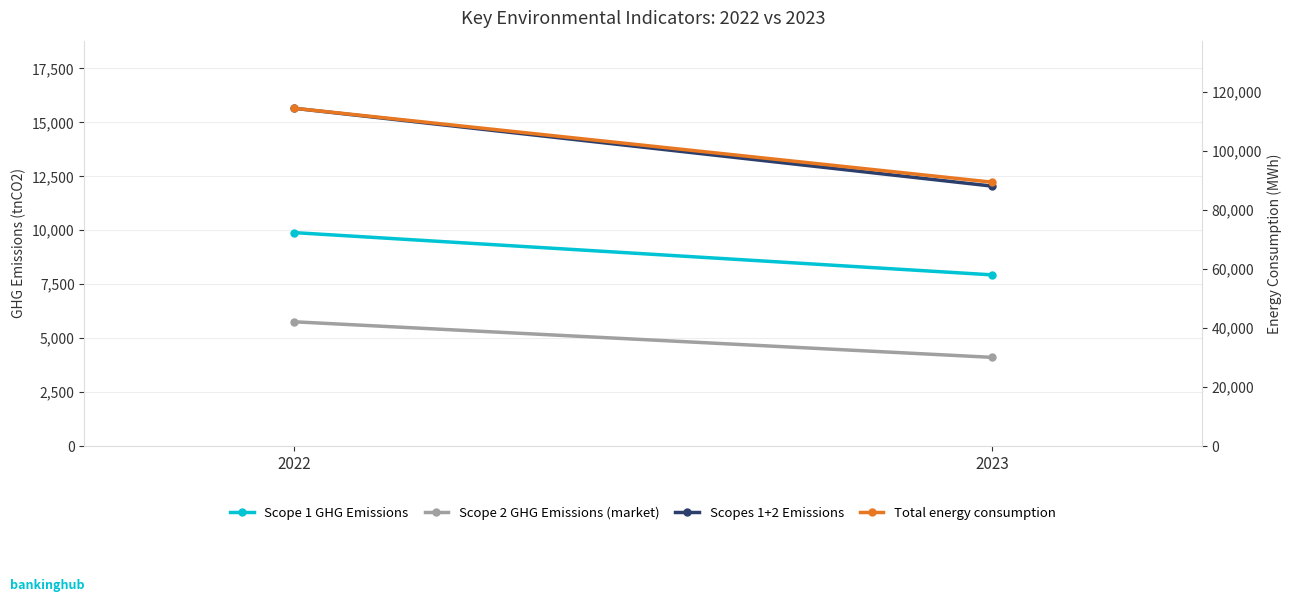

What is the difference between the maximum and minimum values in the Scopes 1+2 Emissions series?

3607